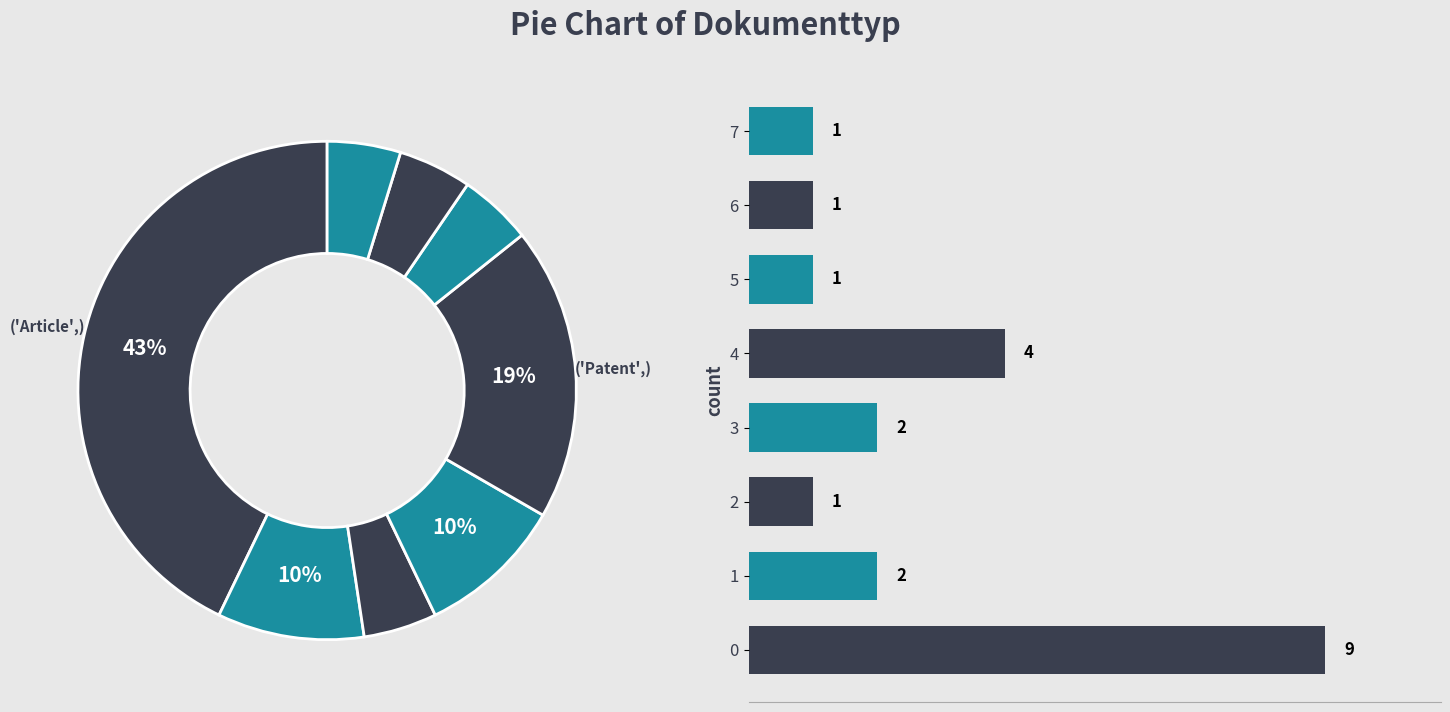

Between 5 and 3, which is larger?

3